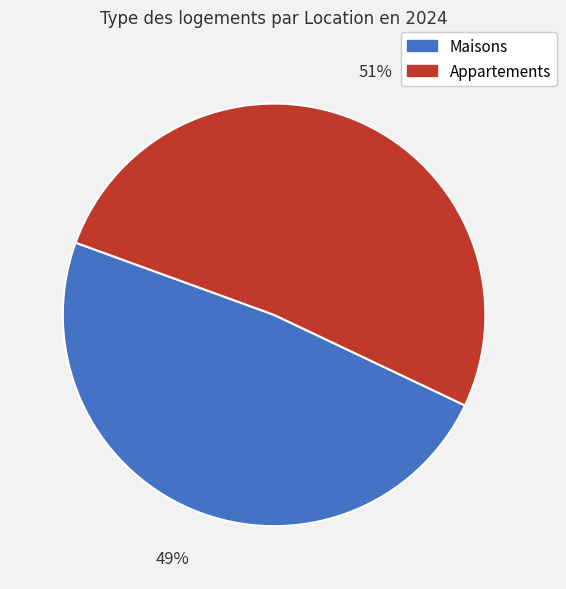

Which has a higher value, Maisons or Appartements?

Appartements